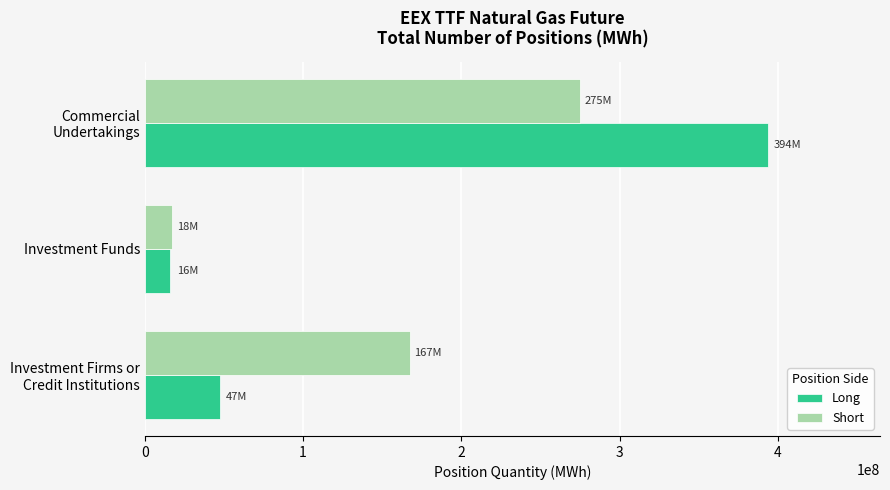

At how many categories does at least one series exceed 265473921?

1